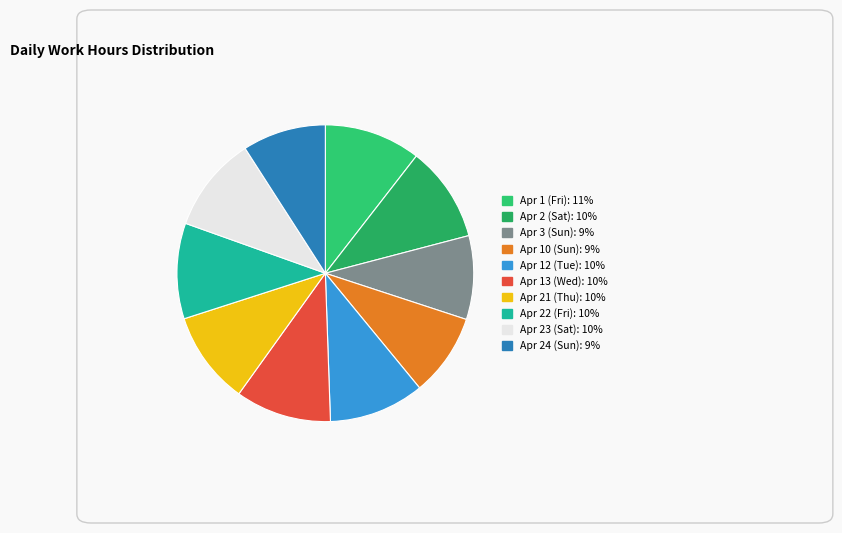

Which category has the biggest portion of the pie?

Apr 1 (Fri)